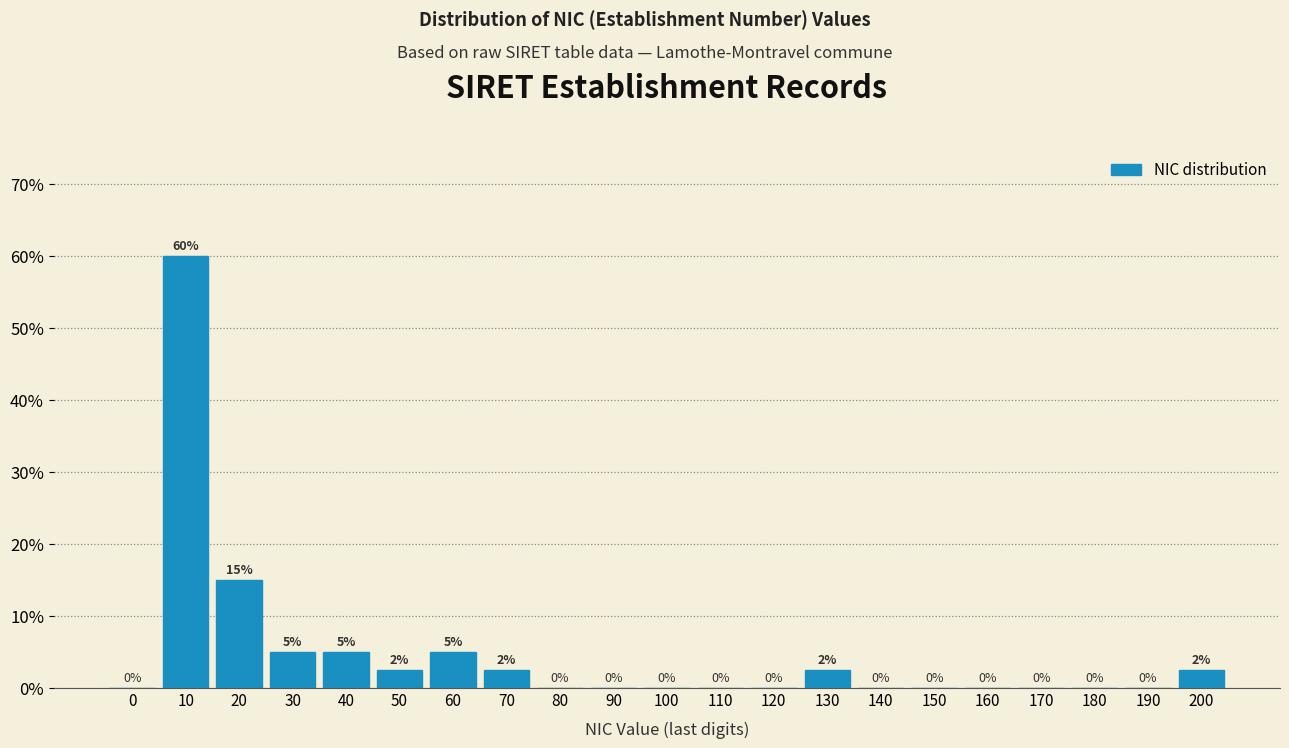

Is it true that the value at 90 is 0.0?

True